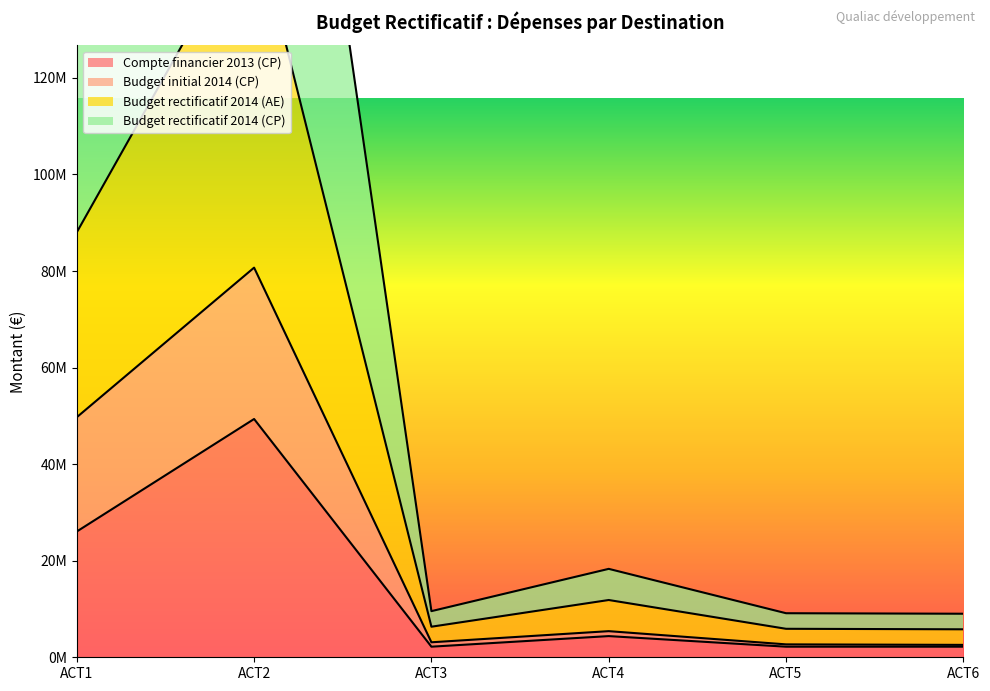

What are all the series names shown in the legend?

Compte financier 2013 (CP), Budget initial 2014 (CP), Budget rectificatif 2014 (AE), Budget rectificatif 2014 (CP)